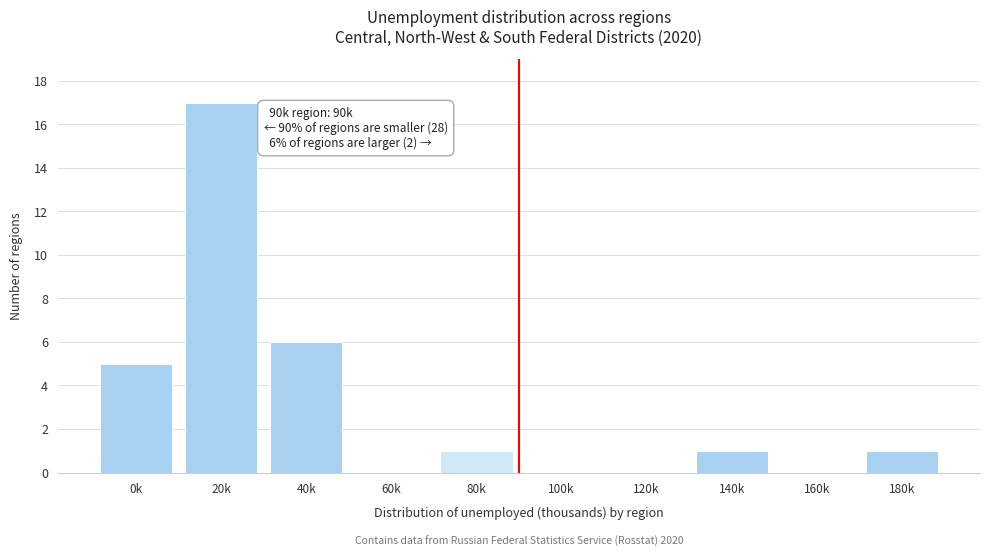

Reading right to left, list all the values displayed in this chart.

180k=1	160k=0	140k=1	120k=0	100k=0	80k=1	60k=0	40k=6	20k=17	0k=5